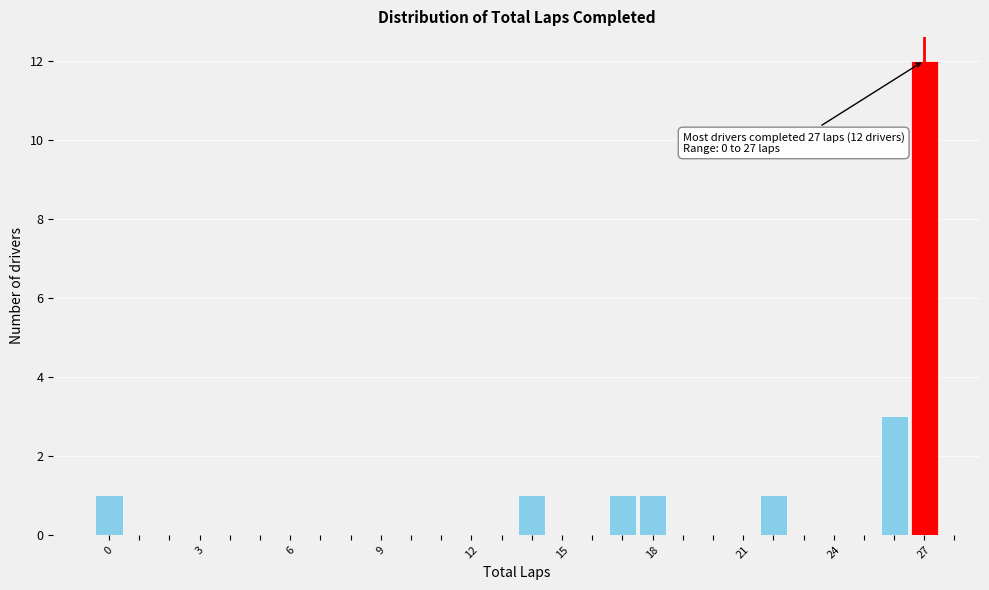

Read against the x-axis, roughly where is the centre of the tallest bar?

27.0